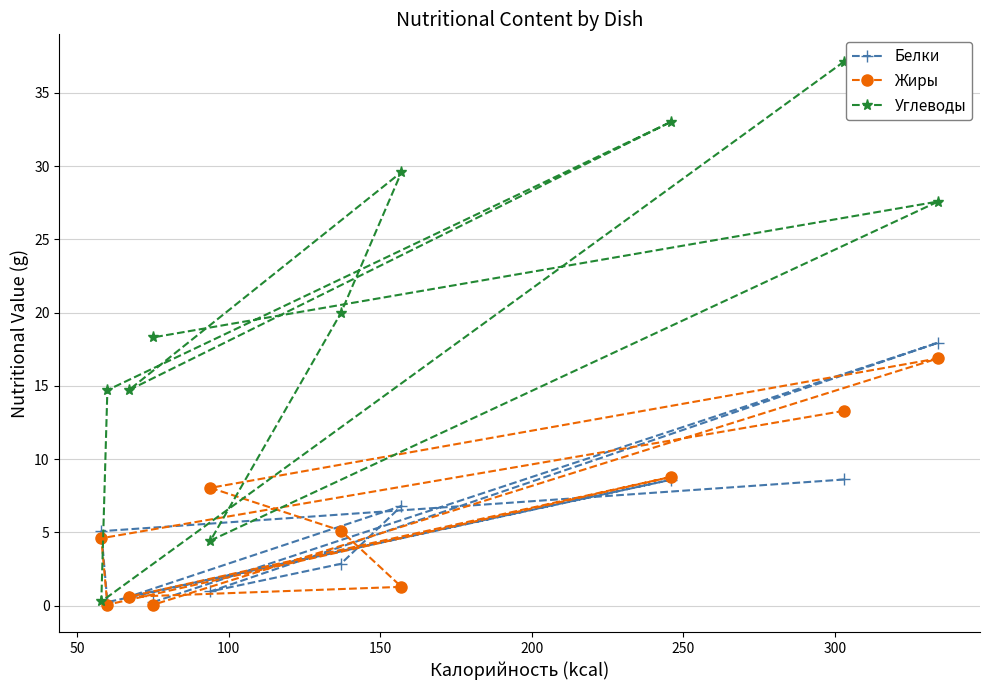

True or false: Жиры has more than 1 points higher than both neighbors.

True